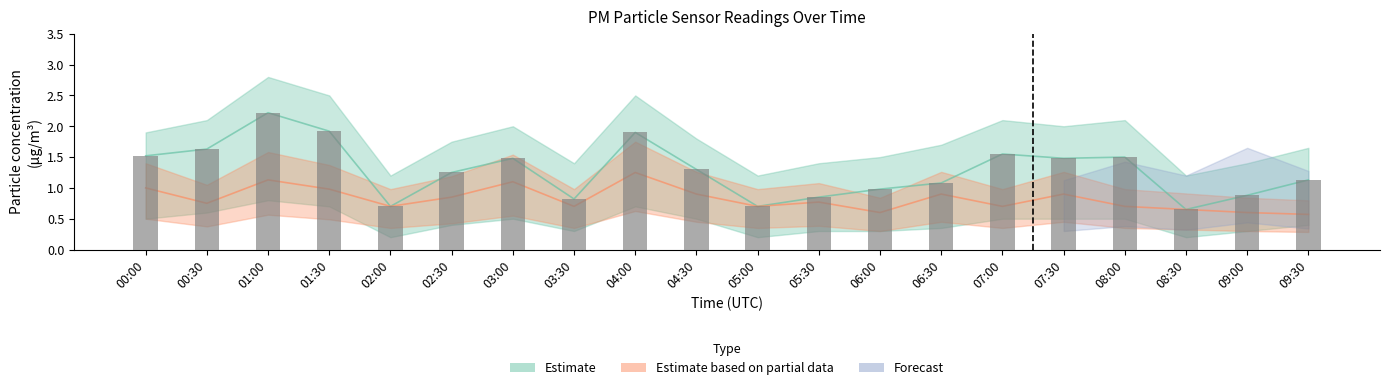

The value at 06:30 is 1.1. True or false?

True